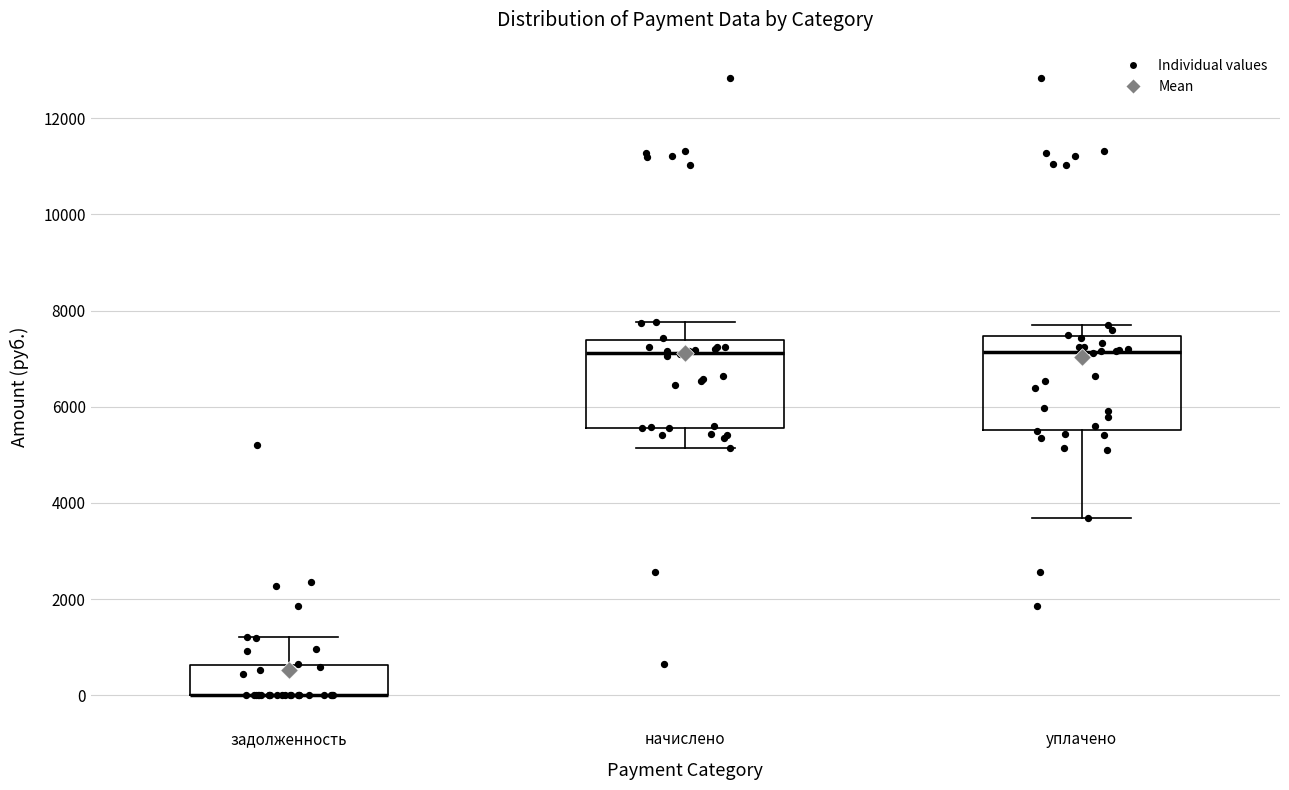

Reading left to right, transcribe this box plot: for each box, give where its median line is, the range the box spans, and where its two whiskers end, as read against the y-axis. The values are not printed on the chart, so give them approximately, as read against the axis.

задолженность: median 0 (drawn on the box's lower edge), box 0 to 600, whiskers 0 to 1200
начислено: median 7200, box 5600 to 7400, whiskers 5200 to 7800
уплачено: median 7200, box 5600 to 7400, whiskers 3600 to 7600